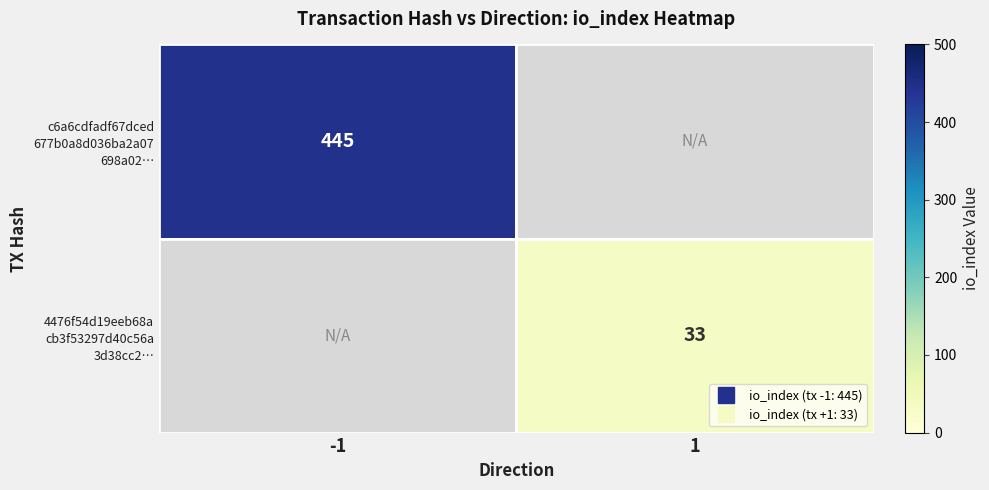

Rank the categories by c6a6cdfadf67dced 677b0a8d036ba2a07 698a02… value from lowest to highest.

-1, 1